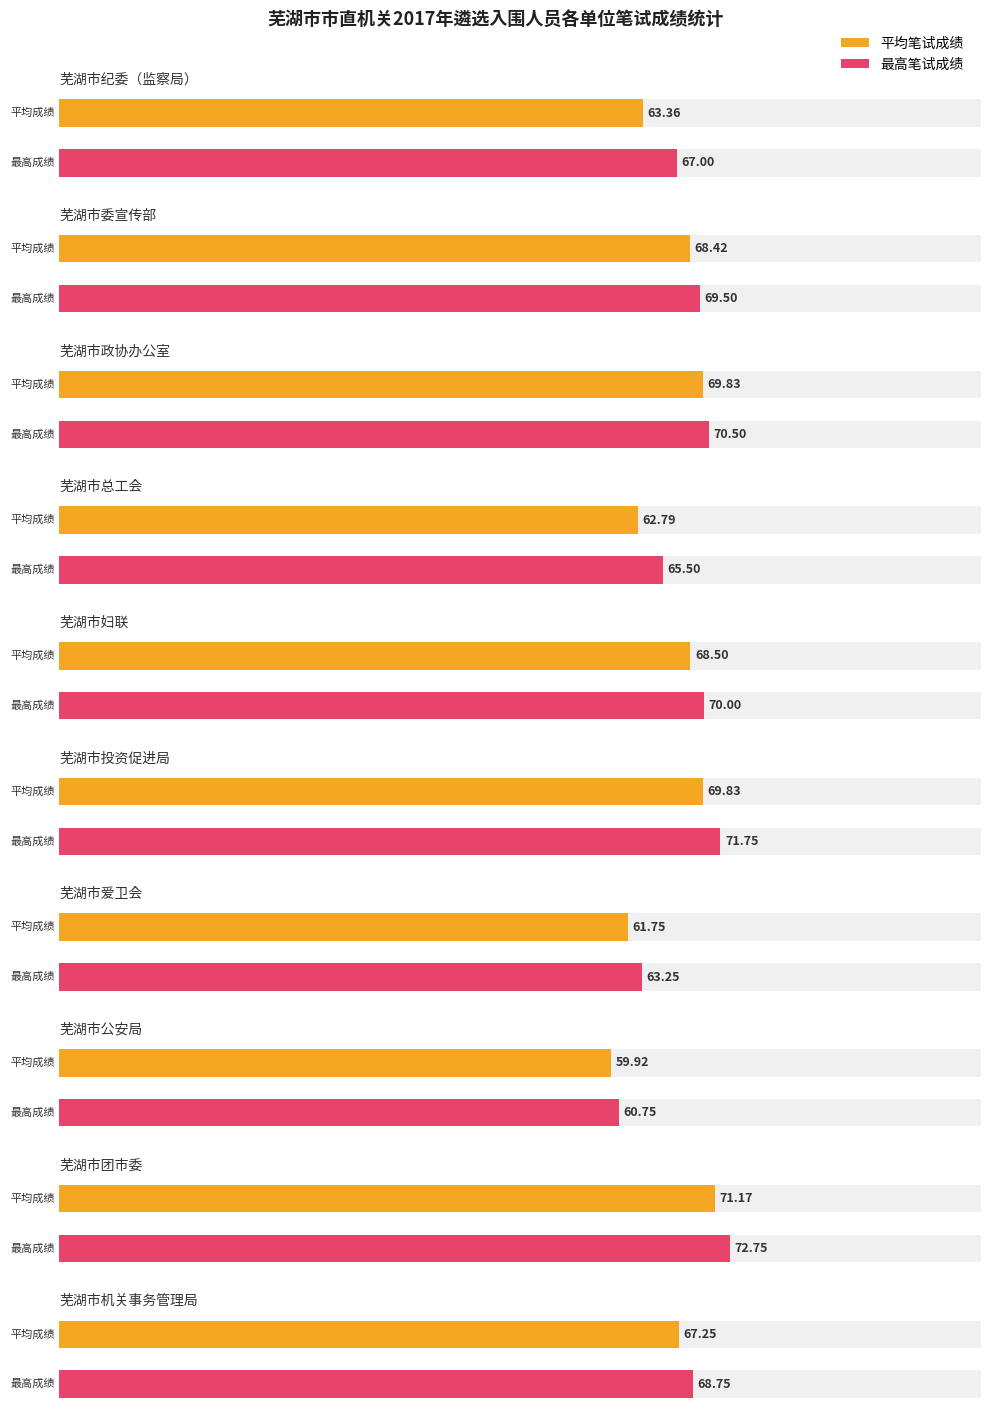

Rank the series by their maximum value, from highest to lowest.

最高笔试成绩, 平均笔试成绩